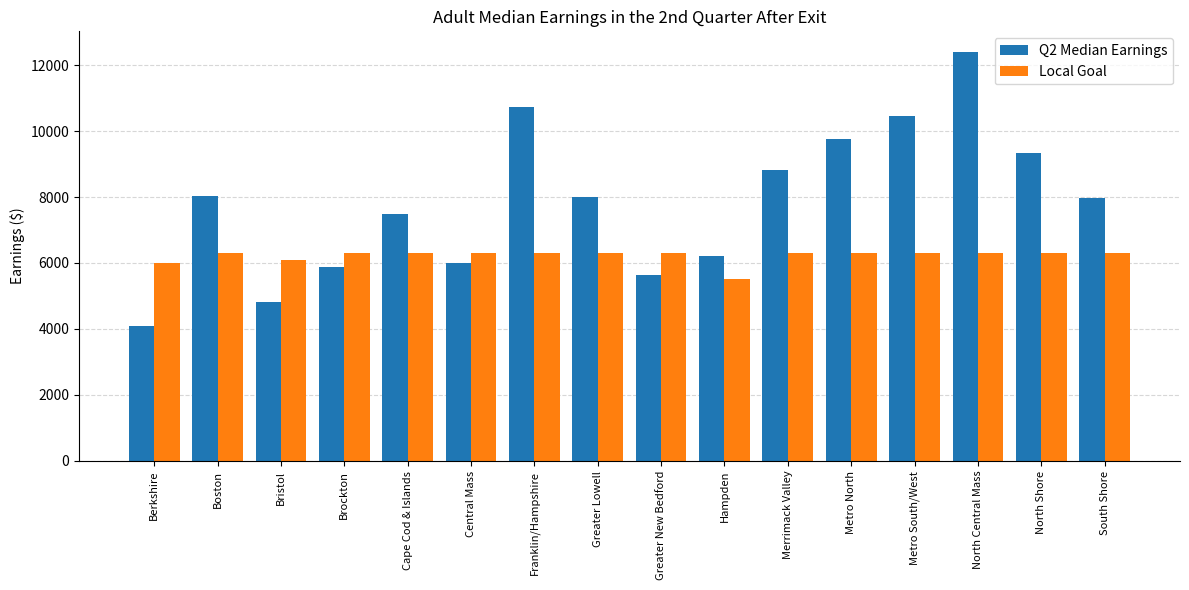

List the series in order of their peak value, highest first.

Q2 Median Earnings, Local Goal